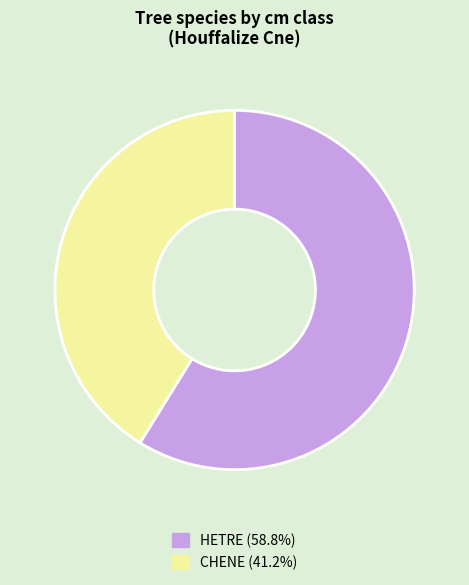

Does any single category account for the majority?

Yes